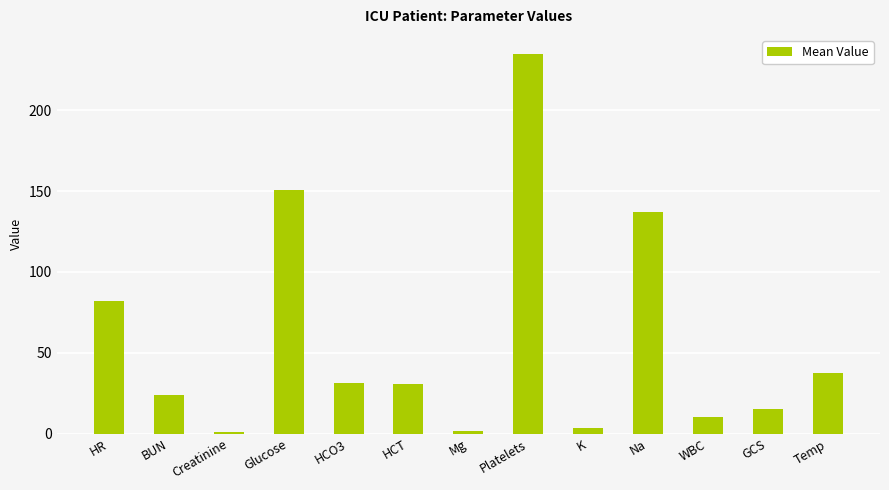

What is the sum of the values at Platelets and Creatinine?

236.2